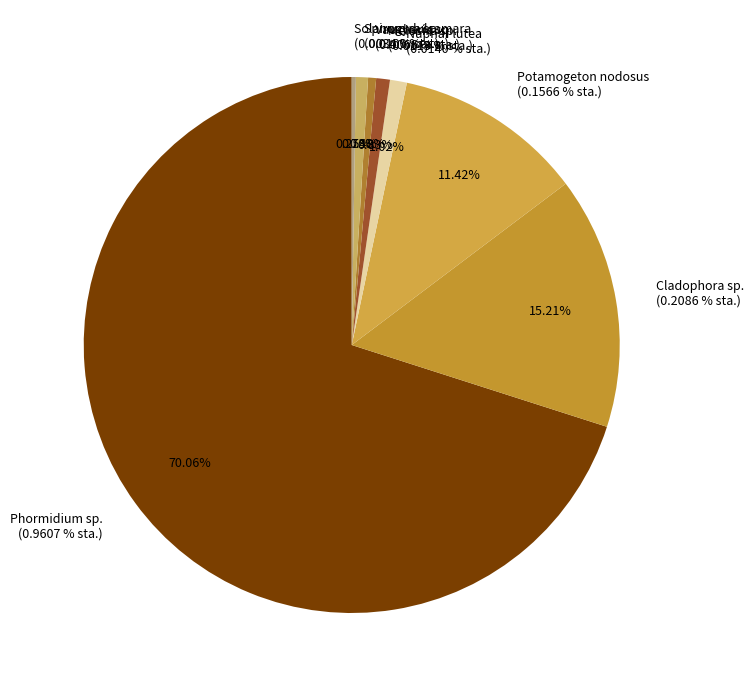

Is it true that Spirogyra sp. is 1% of the pie?

True